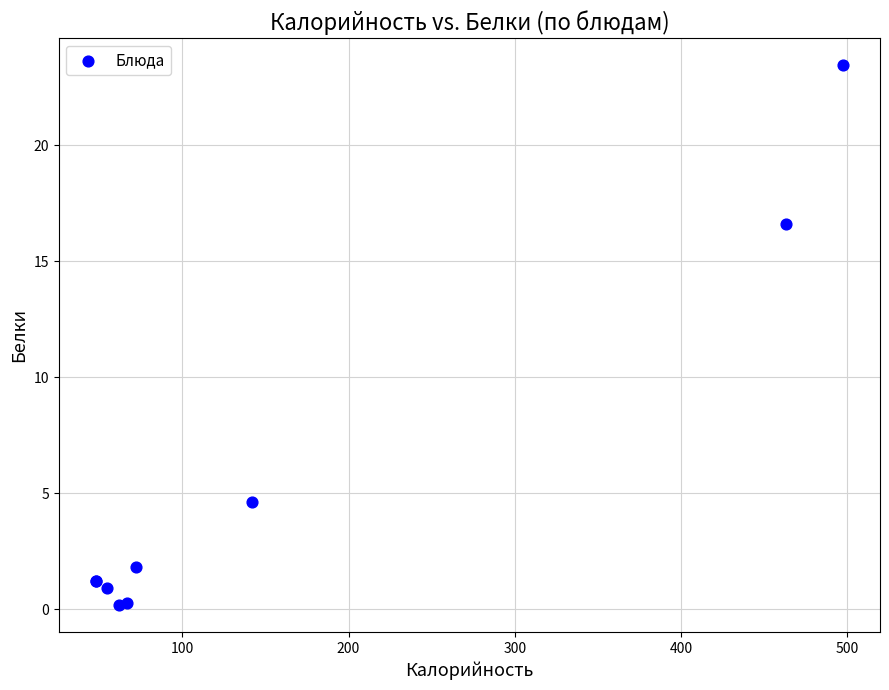

What Y value in the scatter plot is closest to 11?

16.6